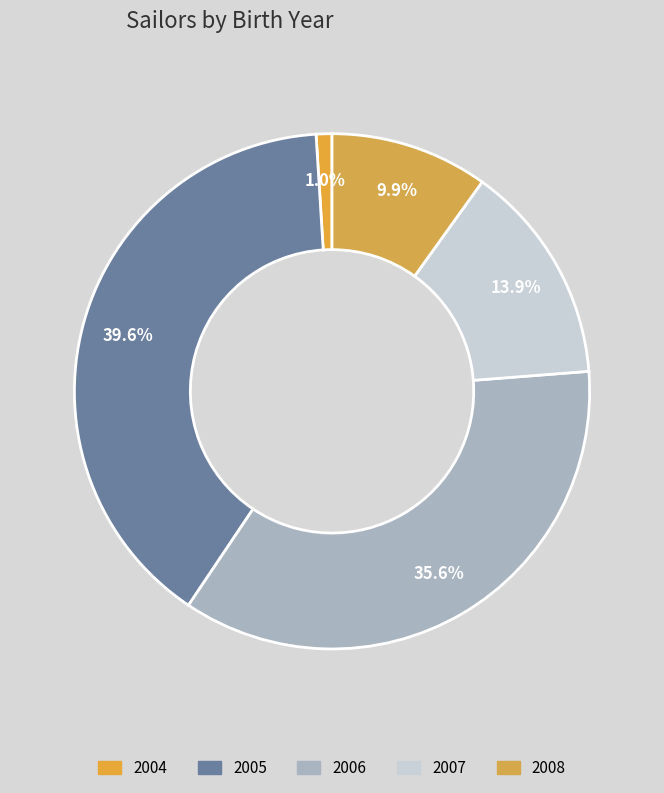

True or false: 2006 accounts for 48% of the total.

False